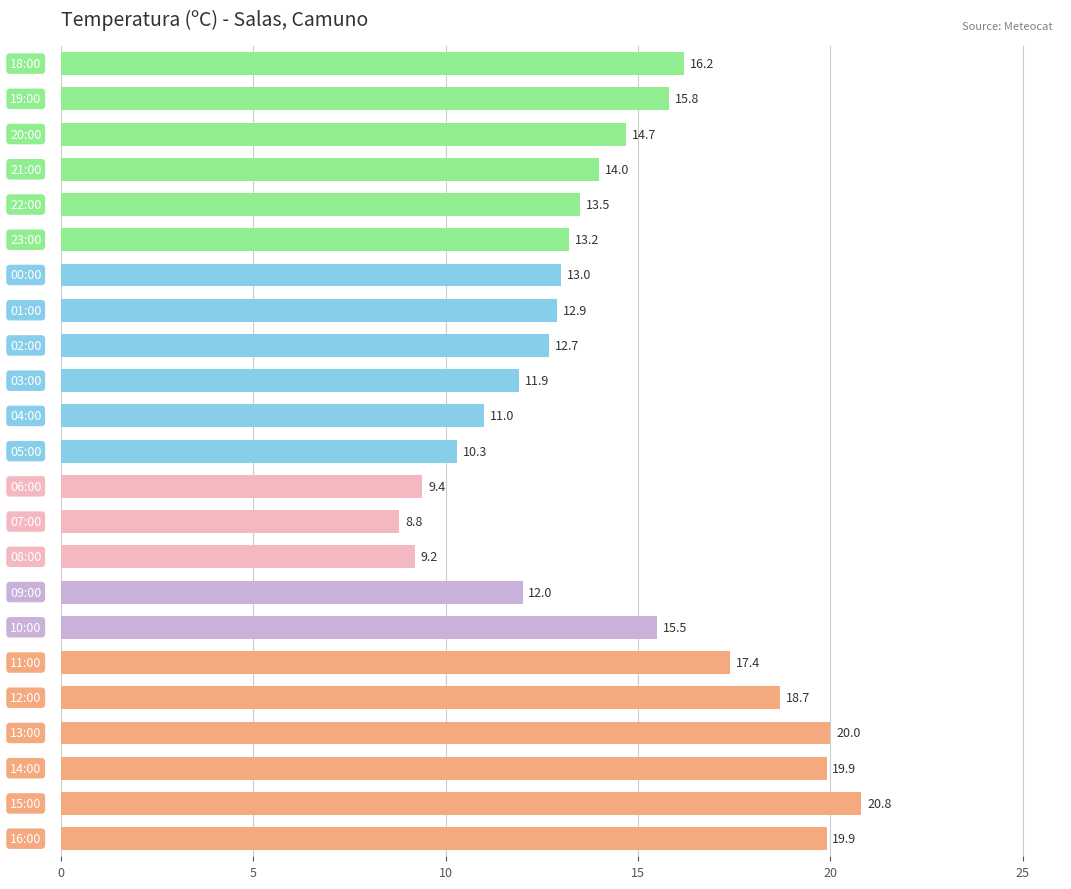

What is the maximum value shown in the chart?

20.8